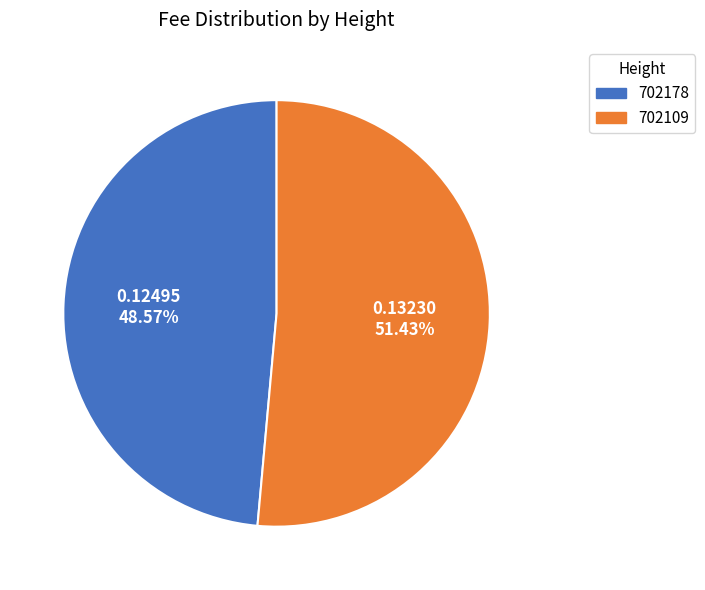

What is the largest slice in the pie chart?

702109